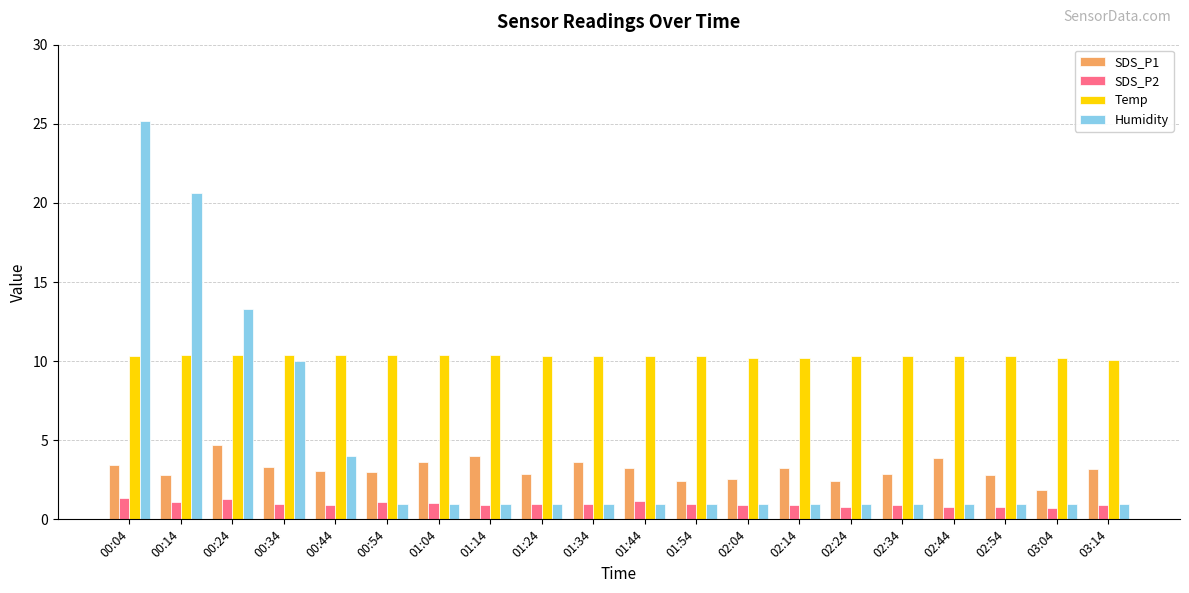

Which category has the highest value in the Humidity series?

00:04